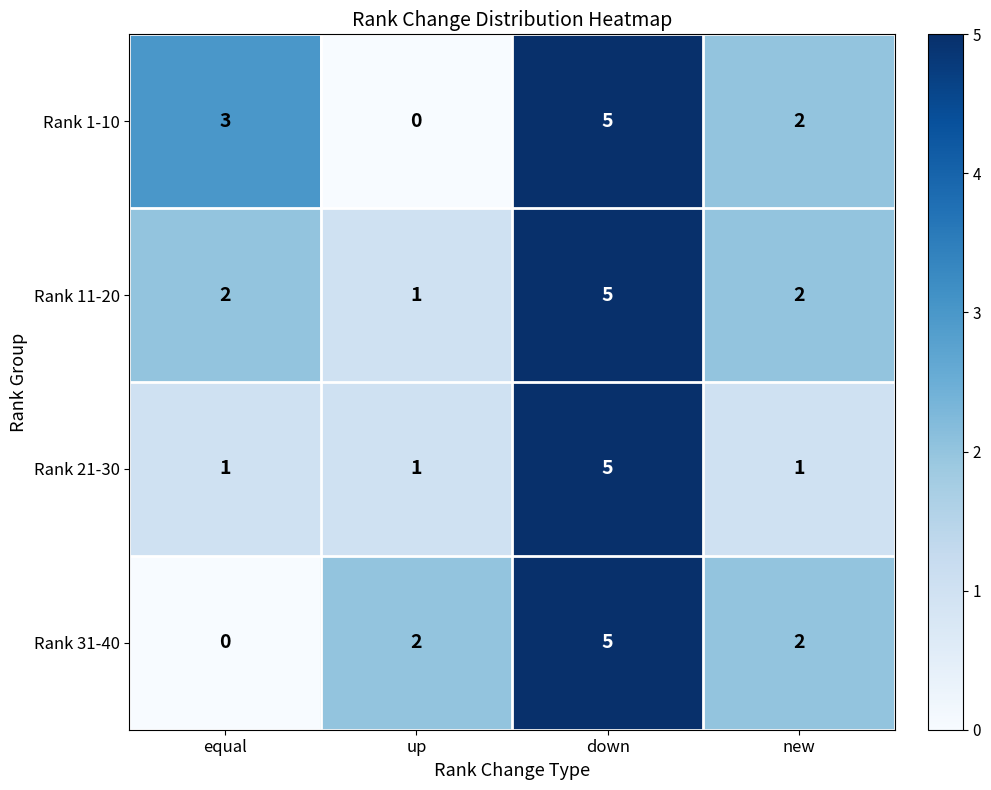

What is the total value across all series at down?

20